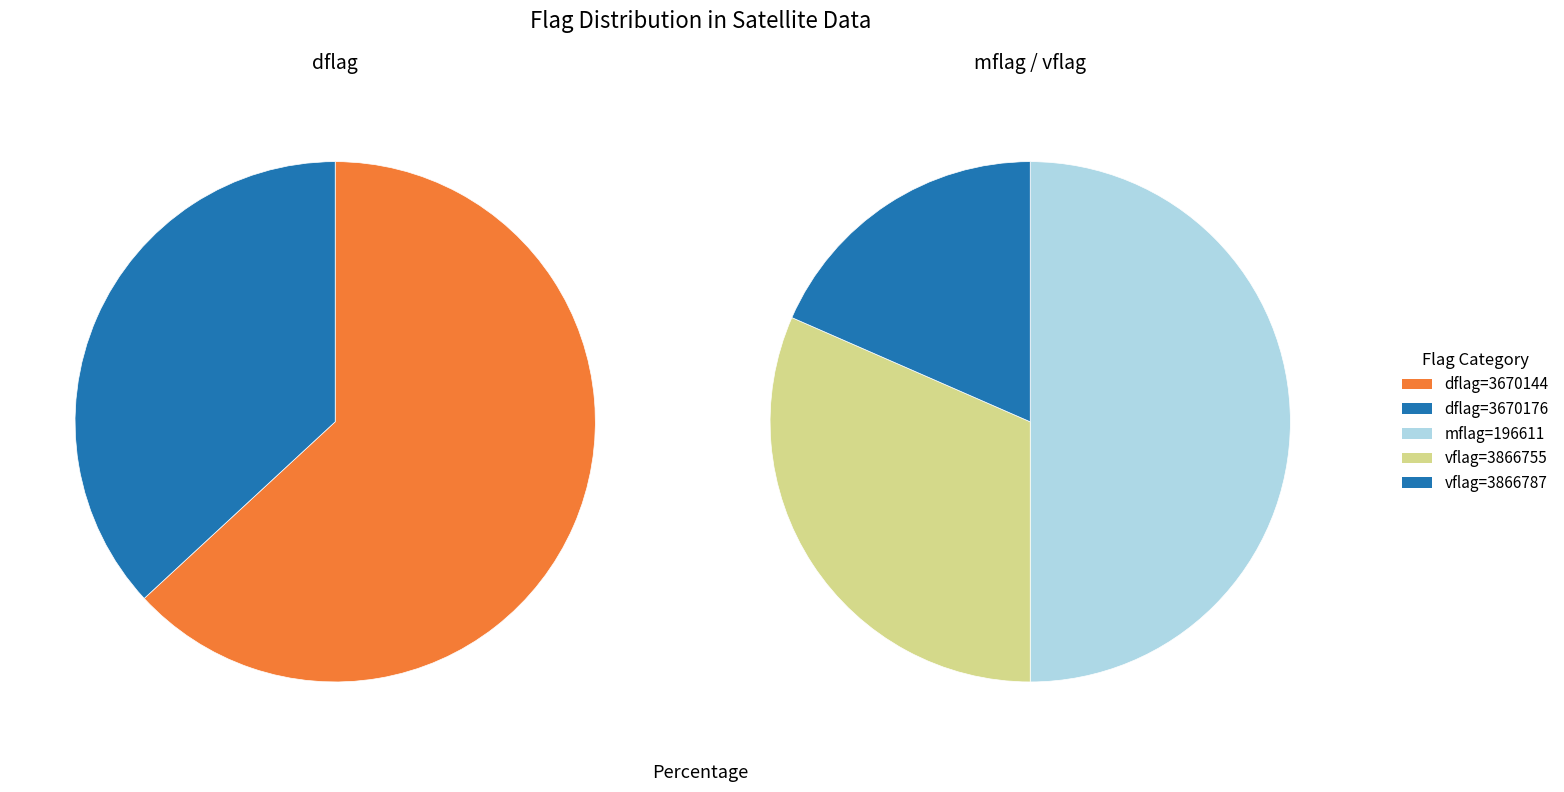

True or false: 3670144 accounts for 51% of the total.

False